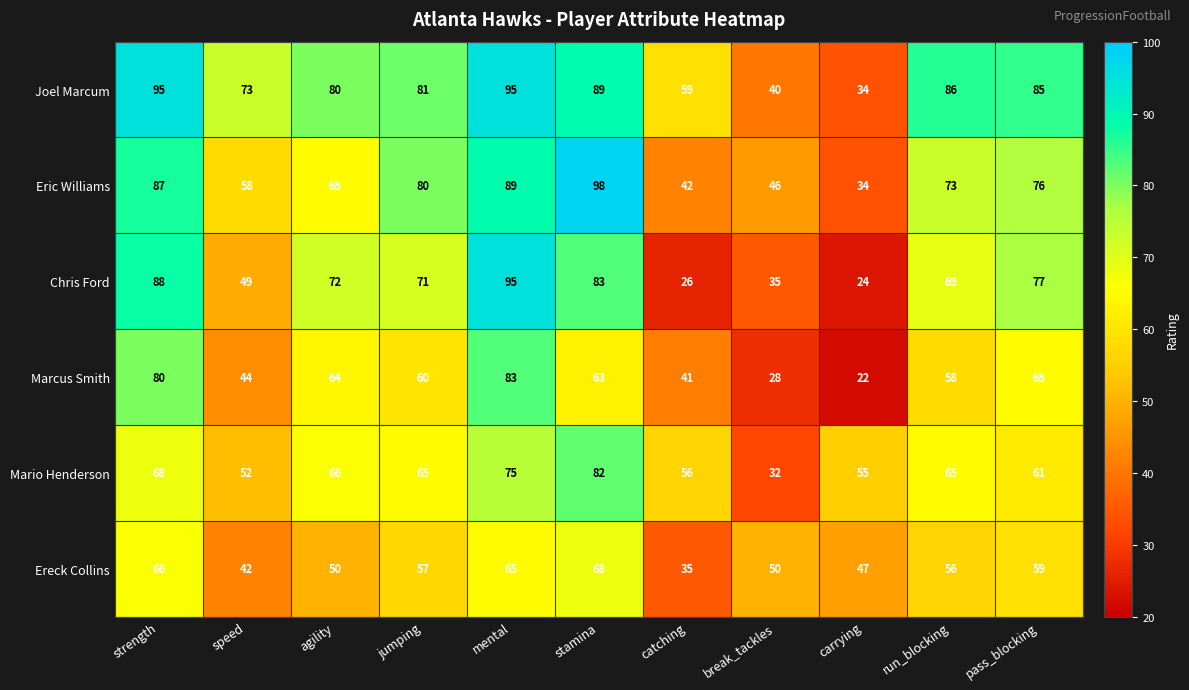

What is the average value of the Joel Marcum series?

74